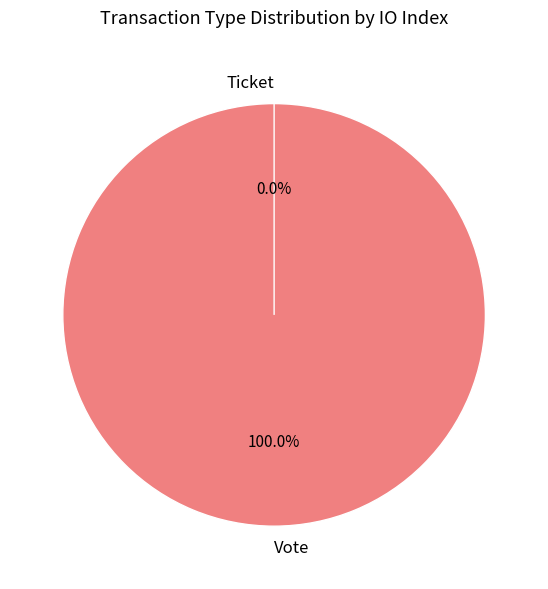

The Ticket slice represents 1% of the pie. True or false?

False